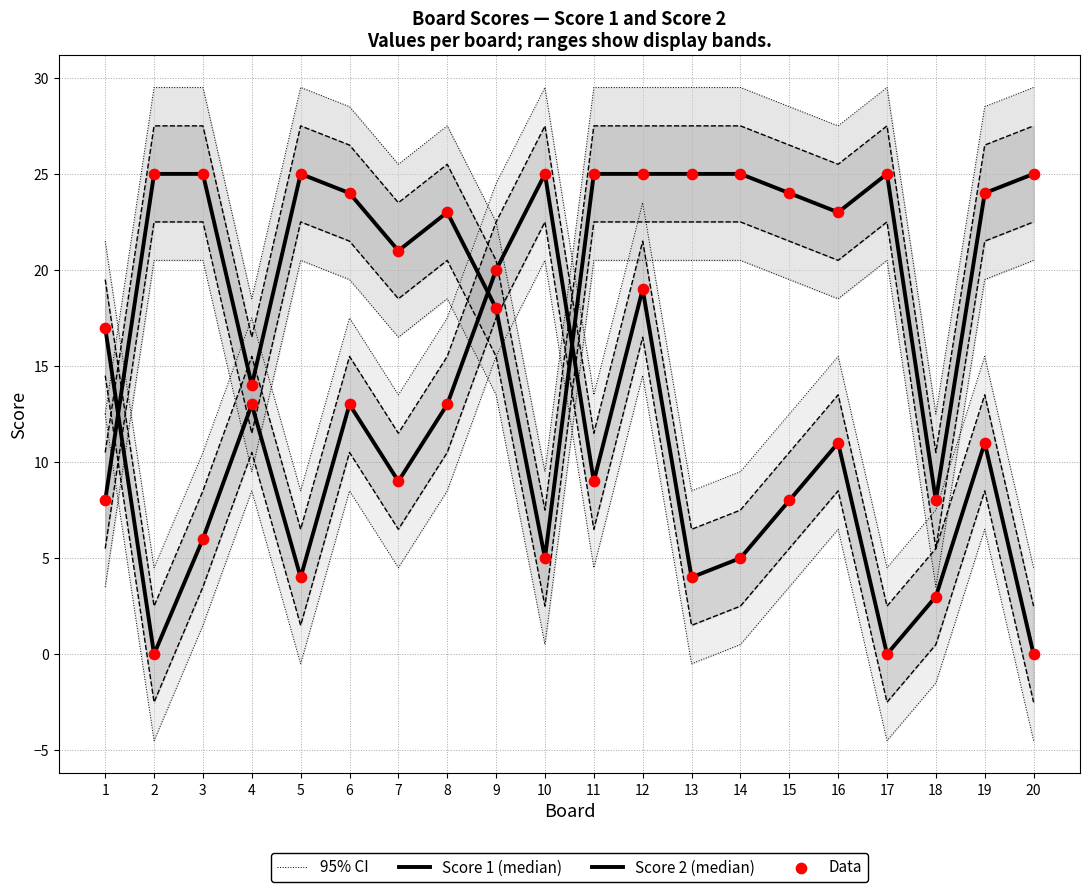

Which series has the largest Y range (max minus min)?

Score 2 (median)